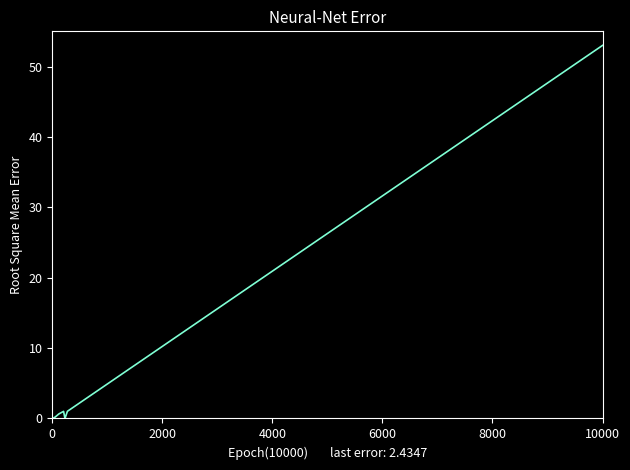

What is the difference between the maximum and minimum values?

53.0